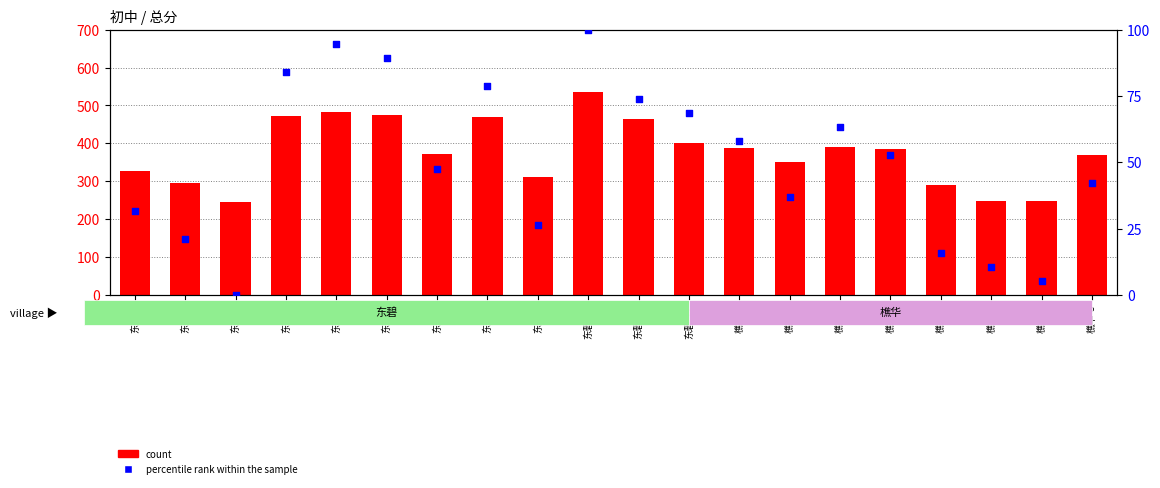

Is the value of count at 东碧-4 greater than the value of percentile rank within the sample at 东碧-12?

Yes